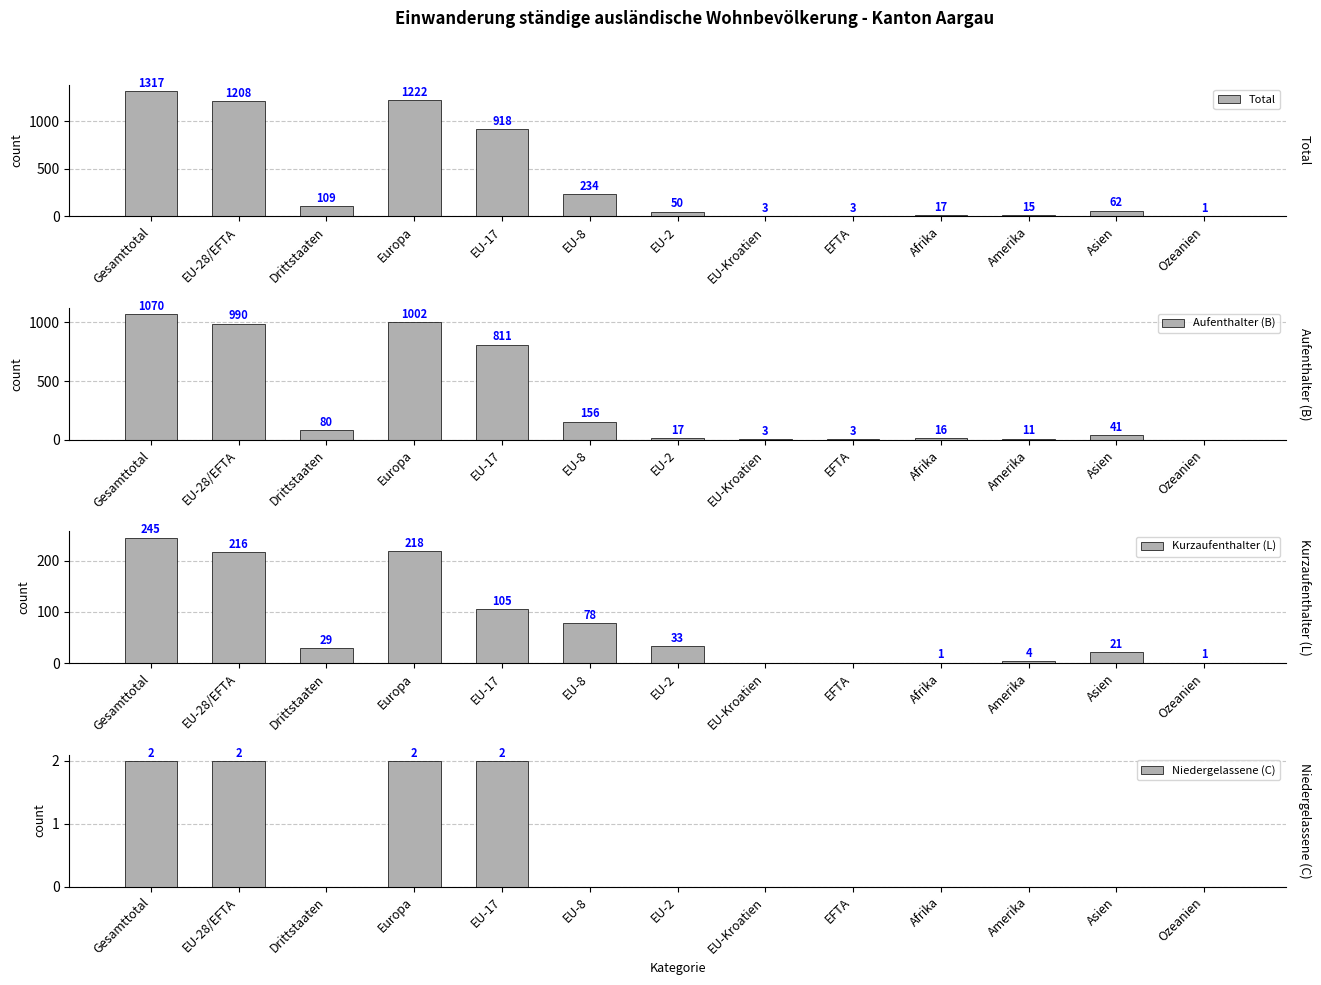

What are all the series names shown in the legend?

Total, Aufenthalter (B), Kurzaufenthalter (L), Niedergelassene (C)